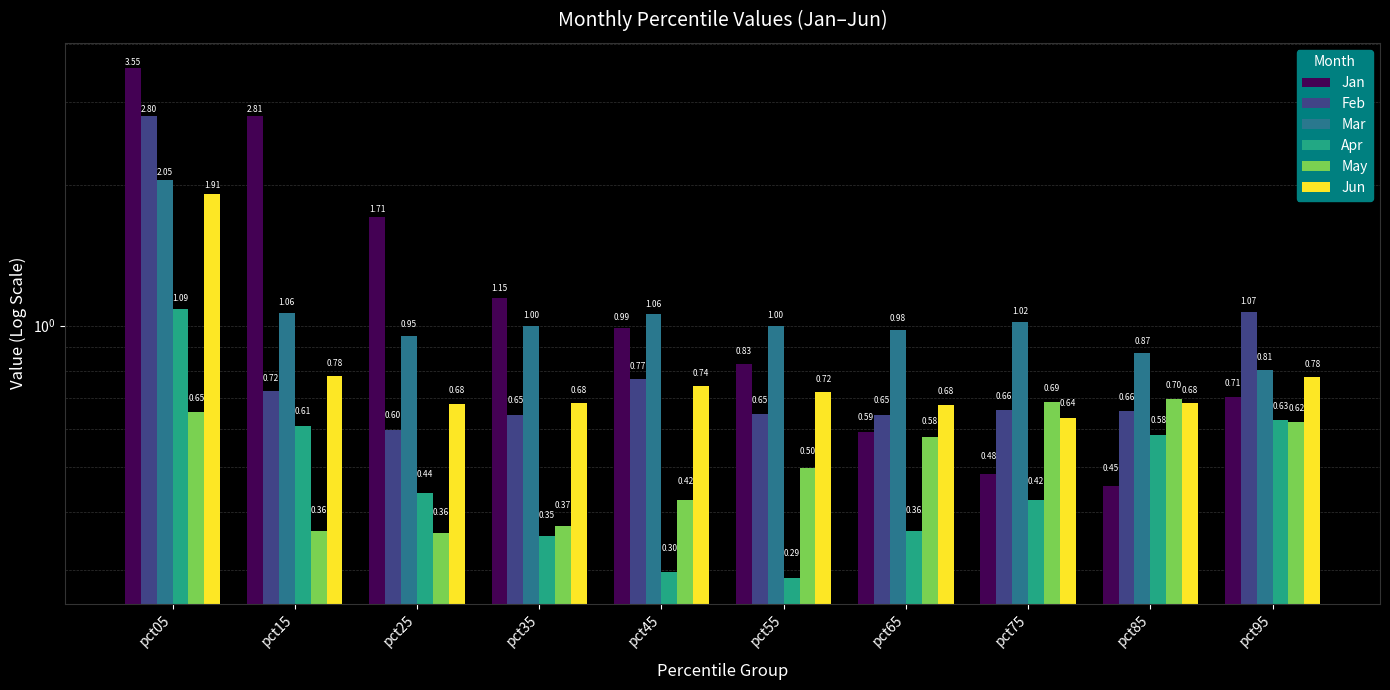

What is the difference between the maximum and minimum values in the Feb series?

2.2